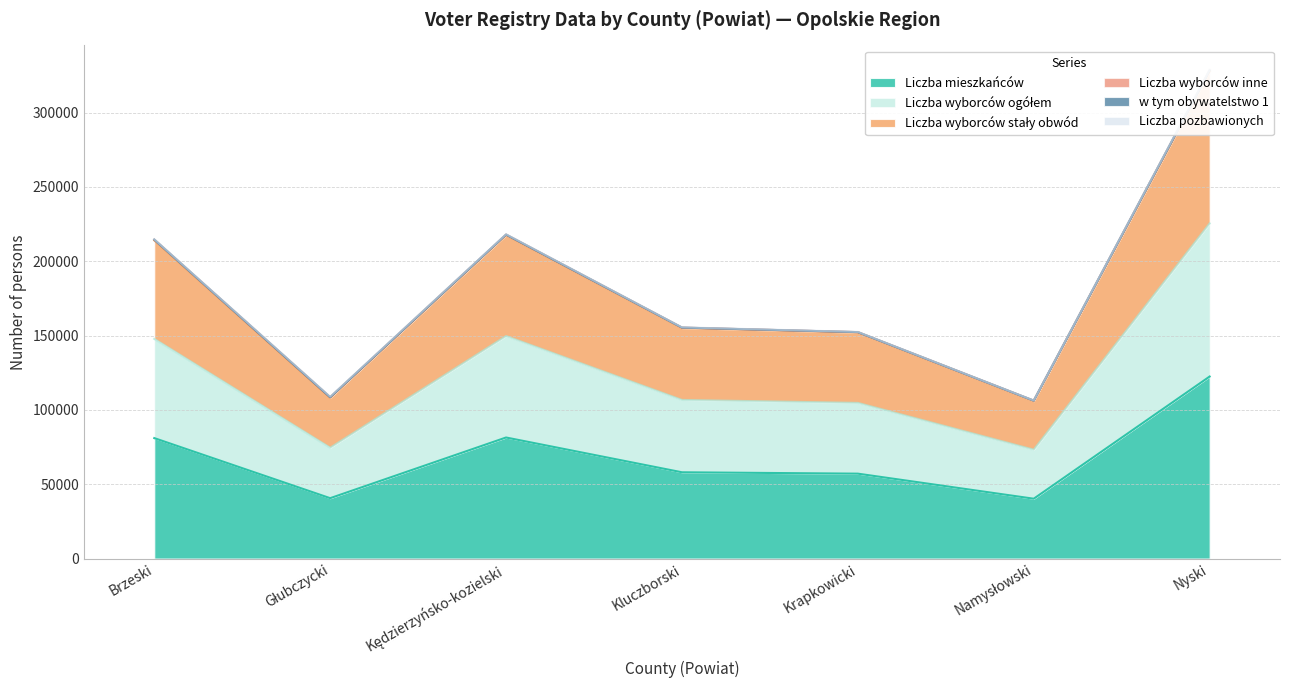

What is the minimum value for Liczba mieszkańców?

40251